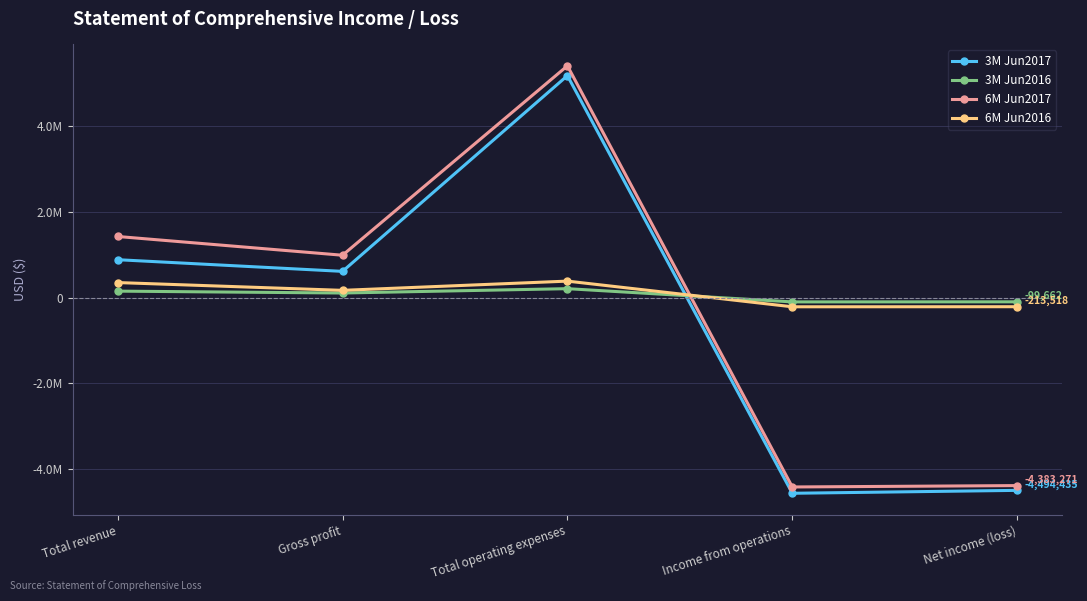

What is the average value of the 3M Jun2016 series?

52256